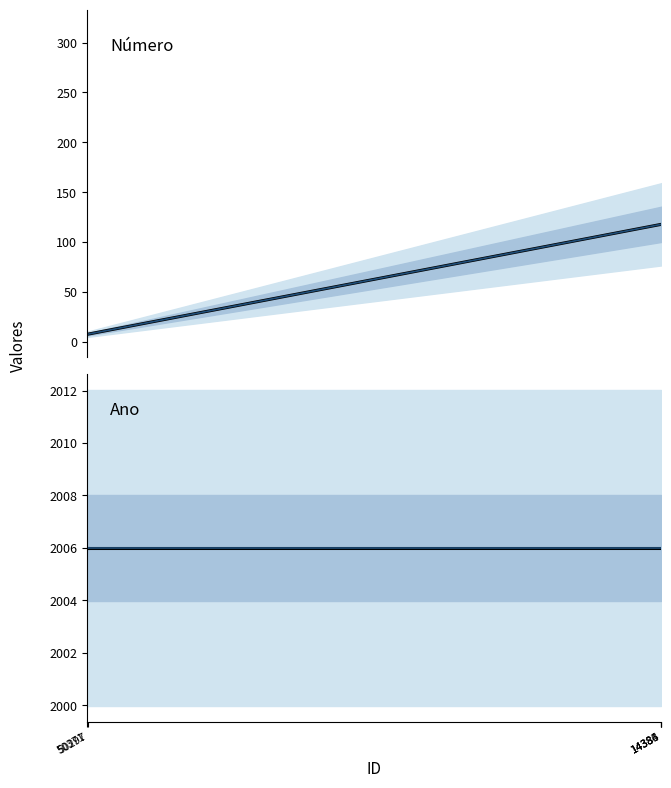

Which has a higher value, 14386 or 14384?

14386